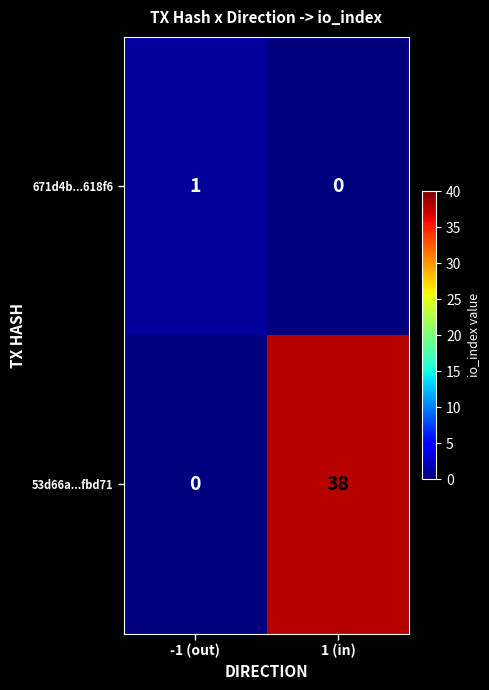

Reading right to left, extract all data points from this chart.

671d4b...618f6: 0	1
53d66a...fbd71: 38	0